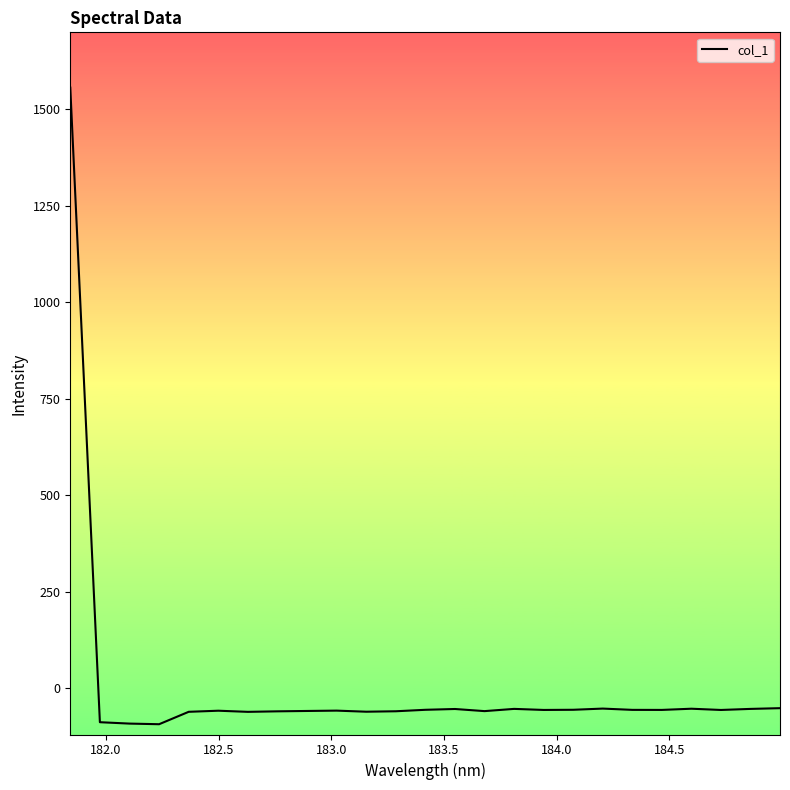

What is the minimum value shown in the chart?

-93.3